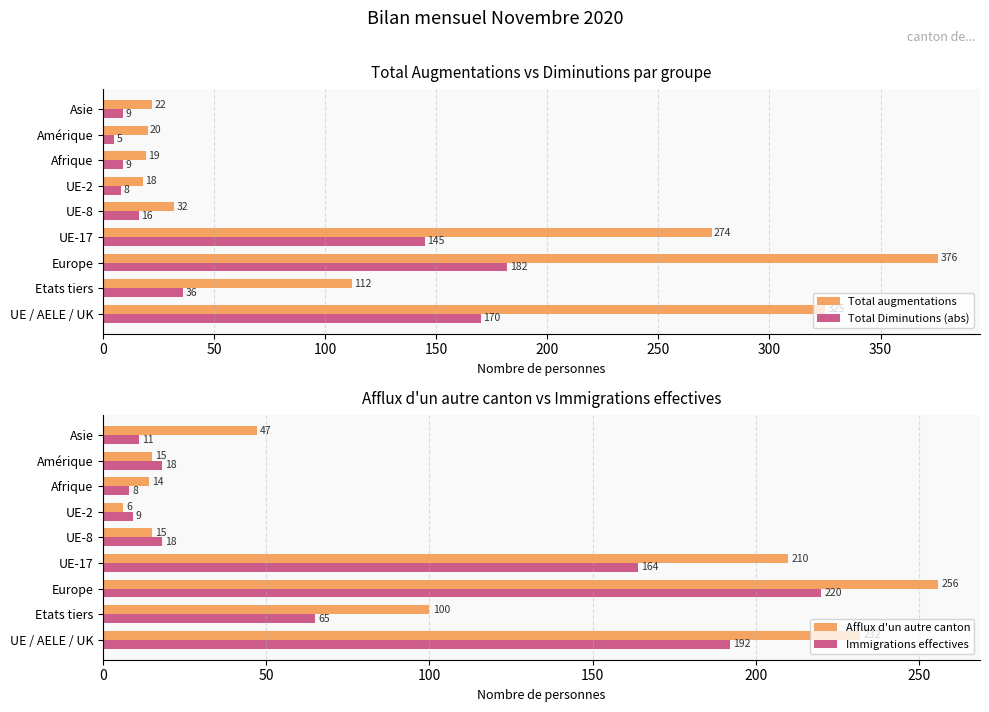

The value of Total augmentations at UE / AELE / UK is 325. True or false?

True